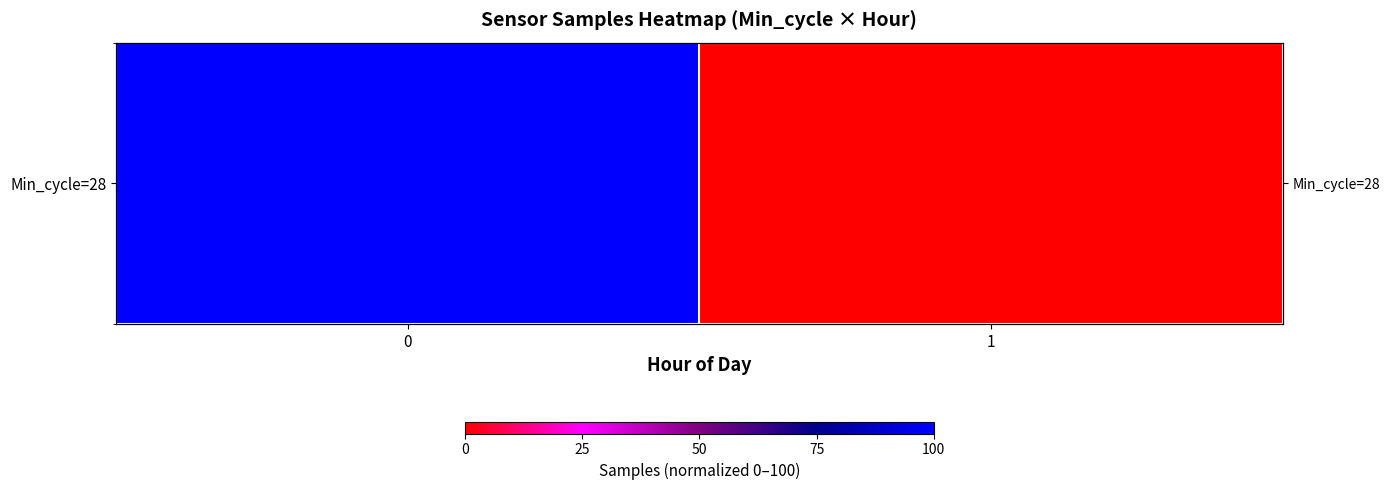

How many categories are shown in the chart?

2